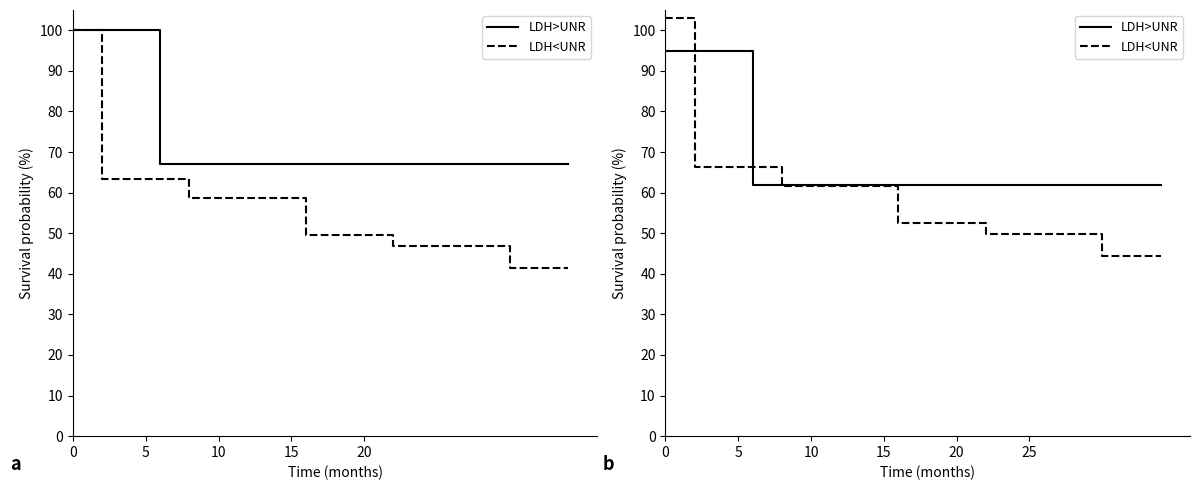

Does the chart have visible grid lines?

No